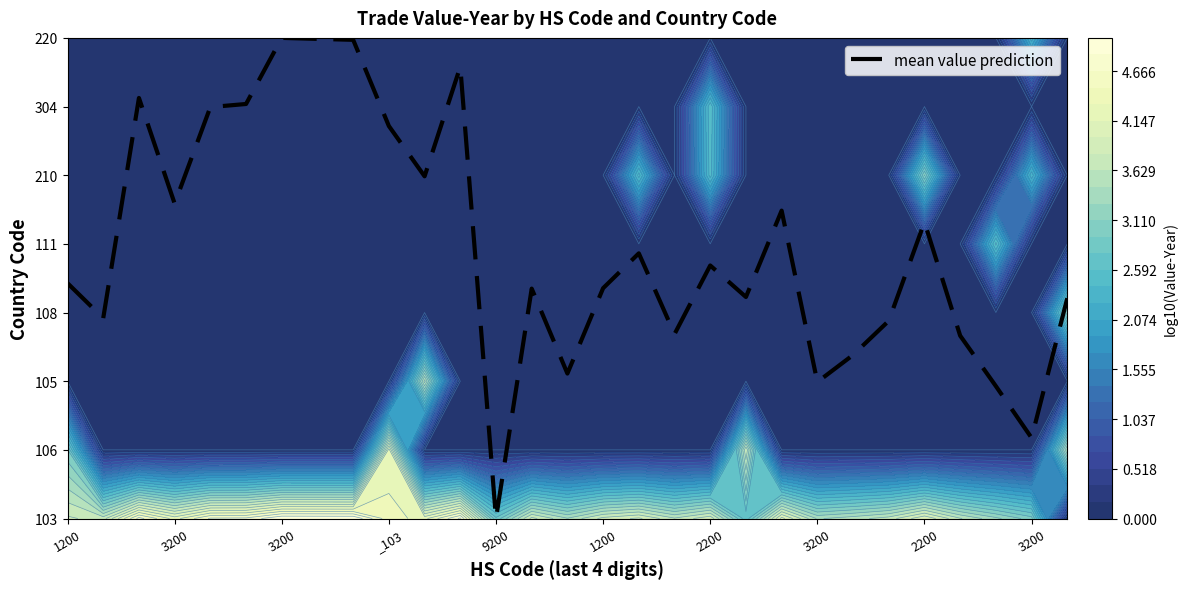

What value does the data have at 10?

5.0